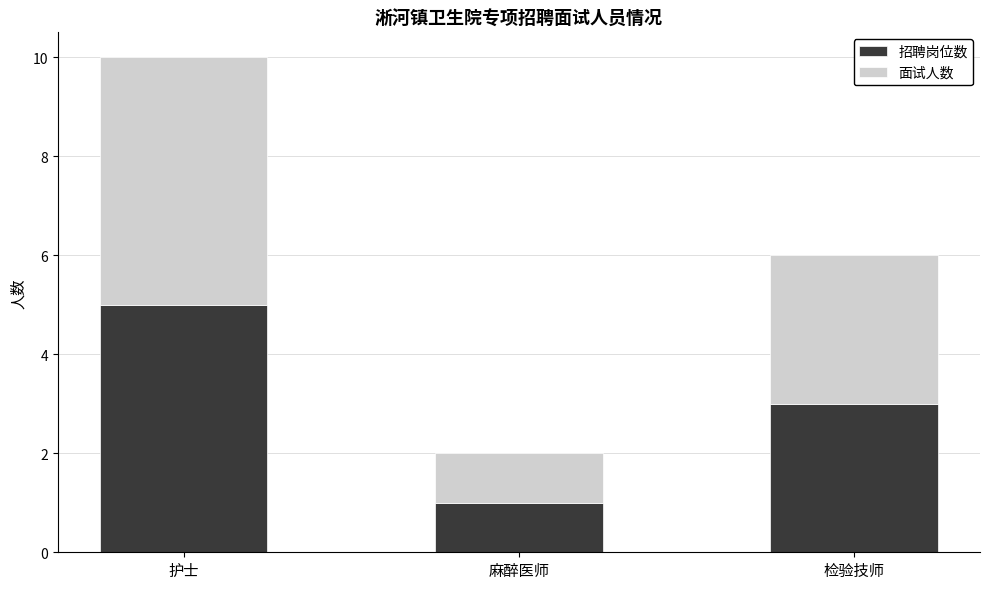

Count the 招聘岗位数 values in the range 1 to 5.

3